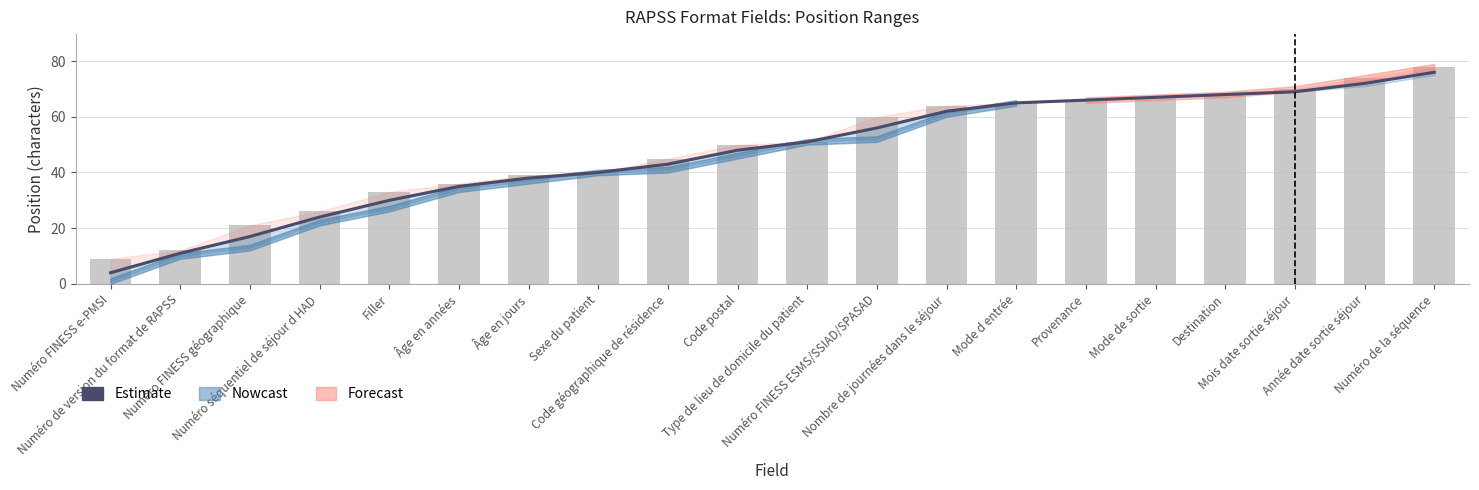

List the labels in order of value, largest first.

Numéro de la séquence, Année date sortie séjour, Mois date sortie séjour, Destination, Mode de sortie, Provenance, Mode d entrée, Nombre de journées dans le séjour, Numéro FINESS ESMS/SSIAD/SPASAD, Type de lieu de domicile du patient, Code postal, Code géographique de résidence, Sexe du patient, Âge en jours, Âge en années, Filler, Numéro séquentiel de séjour d HAD, Numéro FINESS géographique, Numéro de version du format de RAPSS, Numéro FINESS e-PMSI